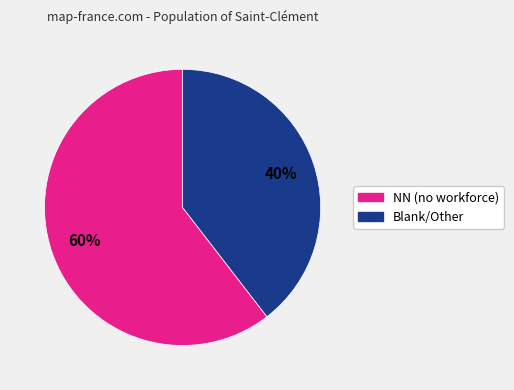

Is there any slice that represents more than half of the pie?

Yes